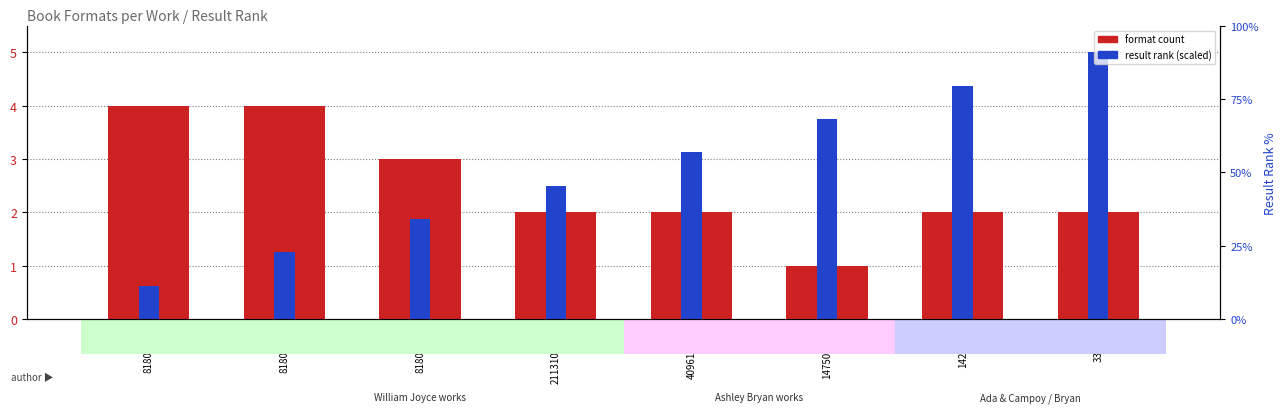

Which series has the largest total across all categories?

result rank (scaled)